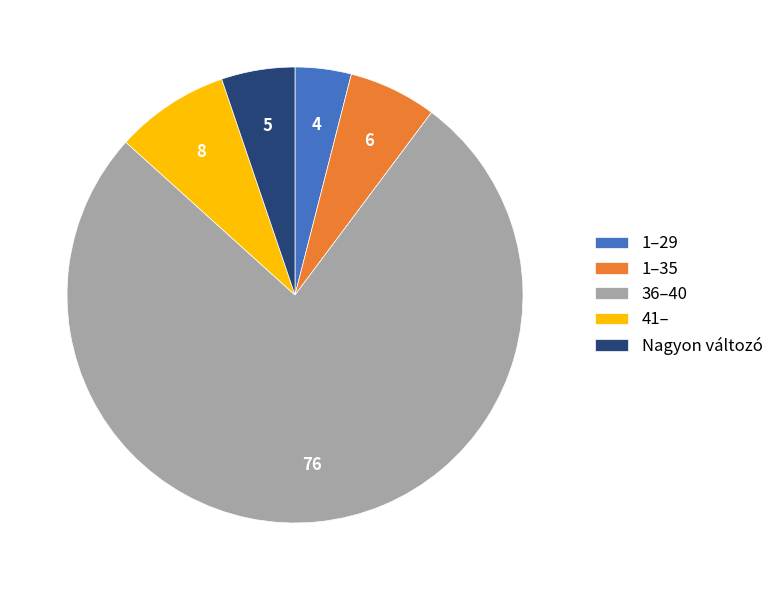

What is the ratio of the value at 1–35 to the value at Nagyon változó?

1.2